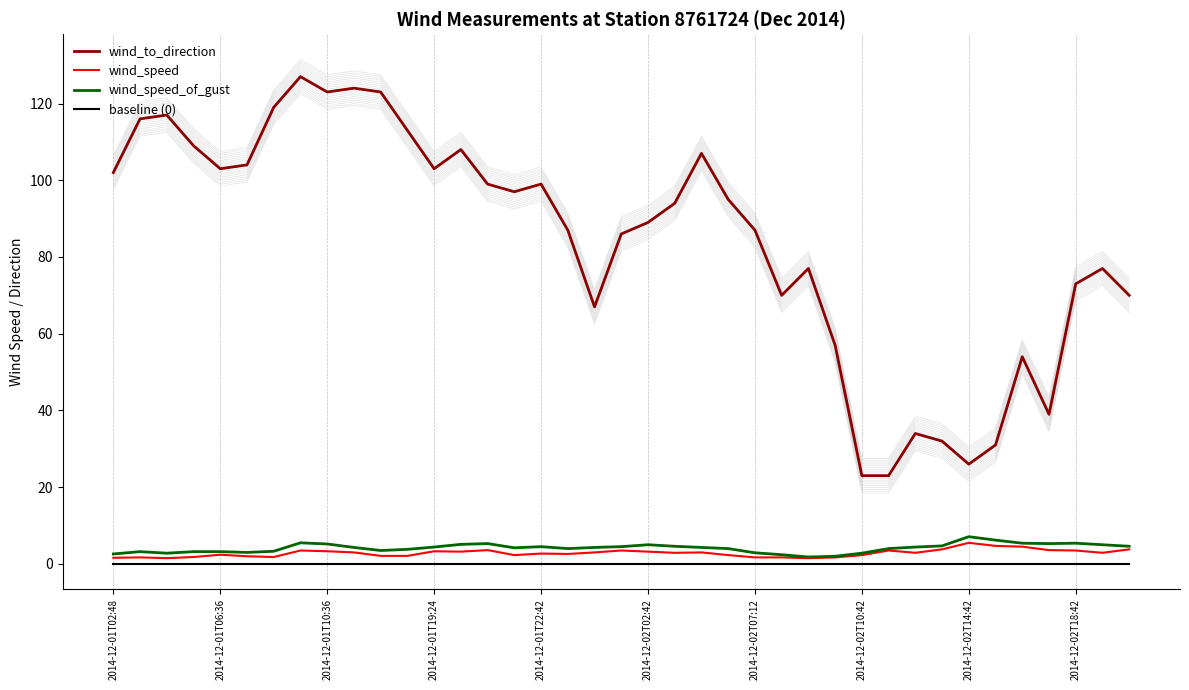

True or false: baseline (0) has more than 2 points higher than both neighbors.

False